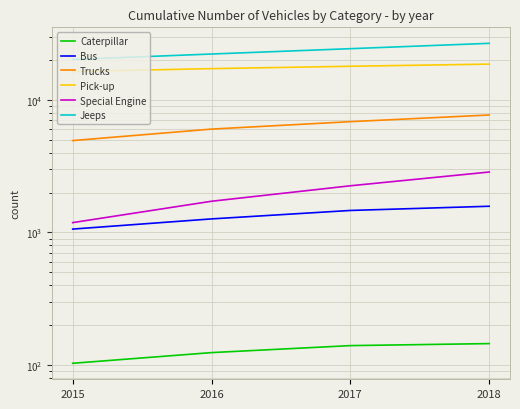

At which label does Caterpillar reach its peak?

2018